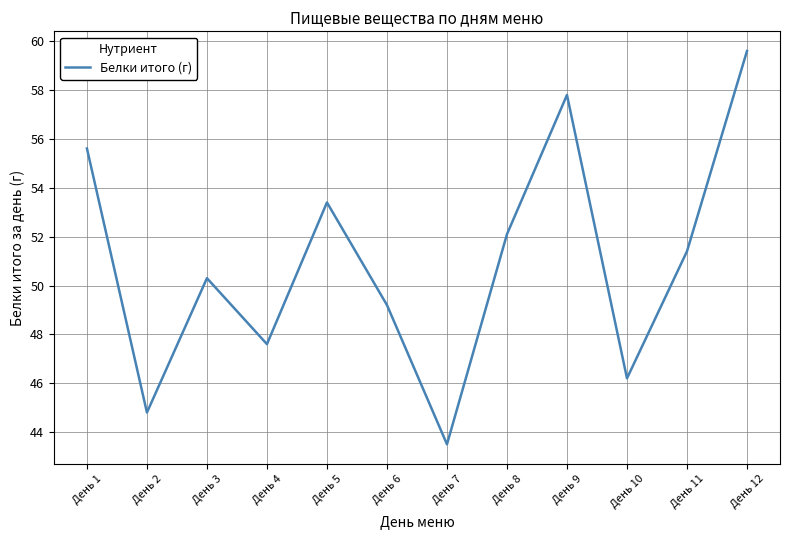

Reading right to left, list all the values displayed in this chart.

59.6	51.4	46.2	57.8	52.1	43.5	49.2	53.4	47.6	50.3	44.8	55.6